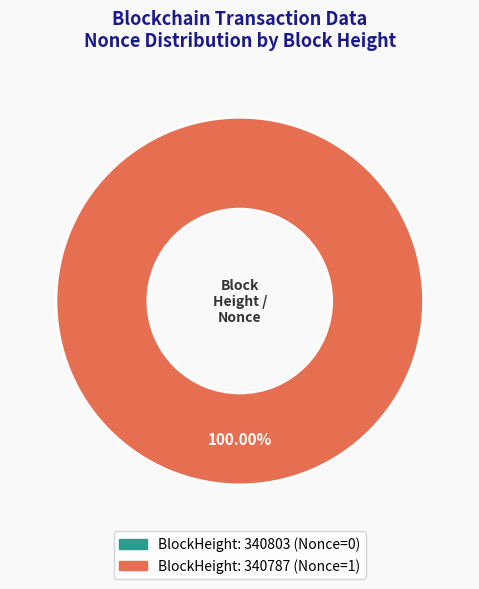

Rank the categories by value from lowest to highest.

340803, 340787